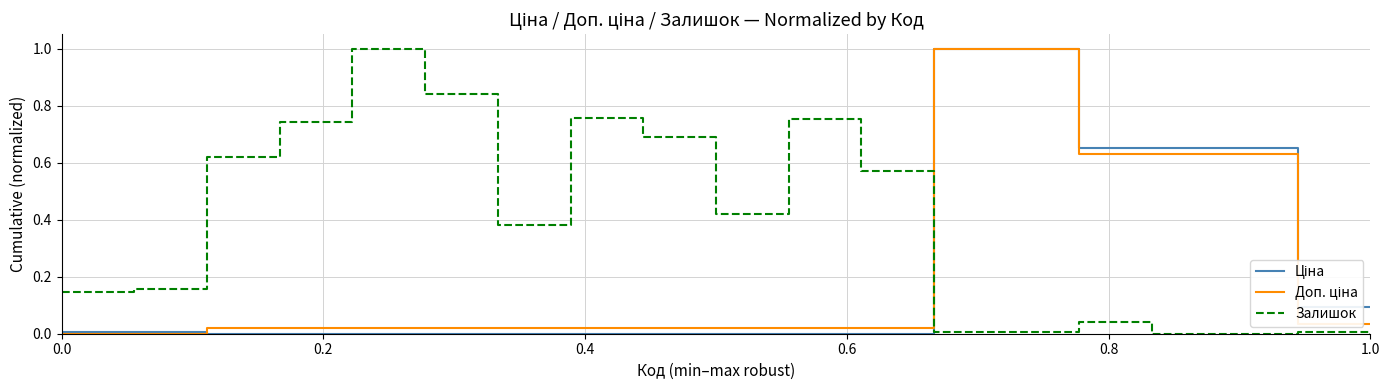

What is the maximum value shown in the chart?

1.0